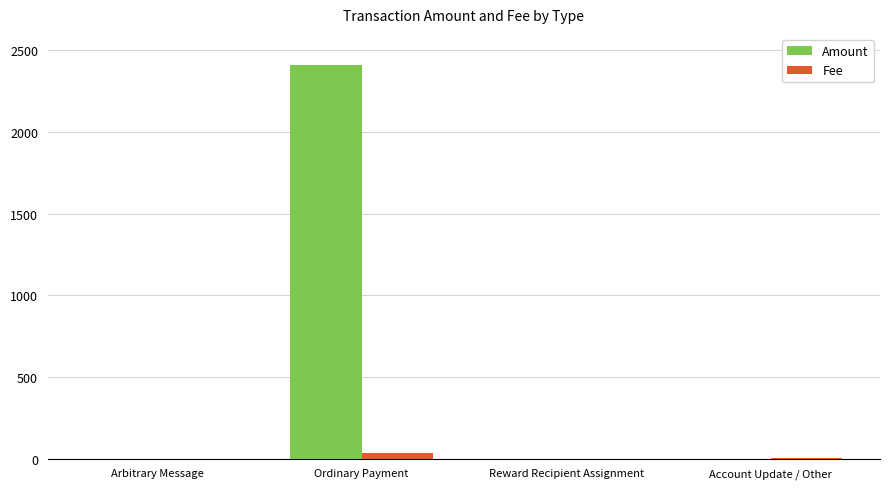

How many groups of bars are there?

4